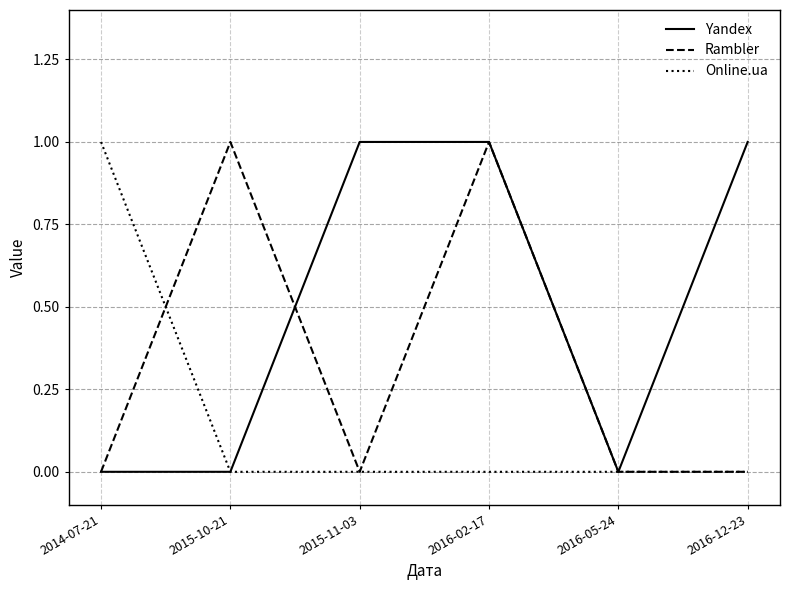

What is the difference between the maximum and minimum values in the Yandex series?

1